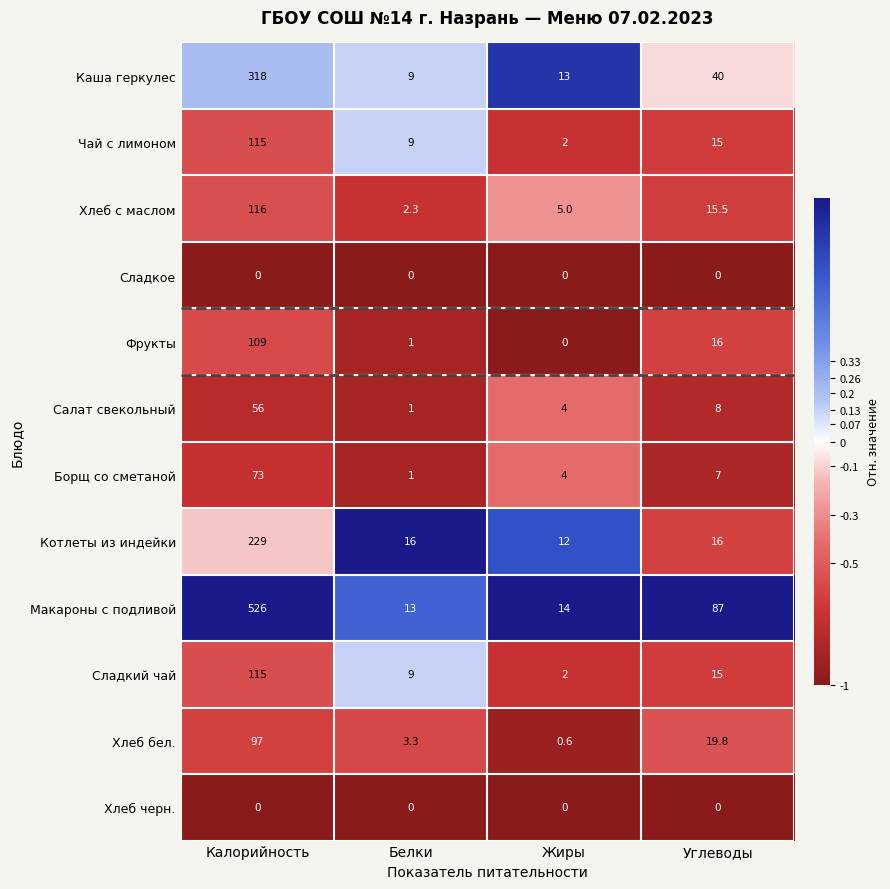

What is the total value across all series at Углеводы?

239.3